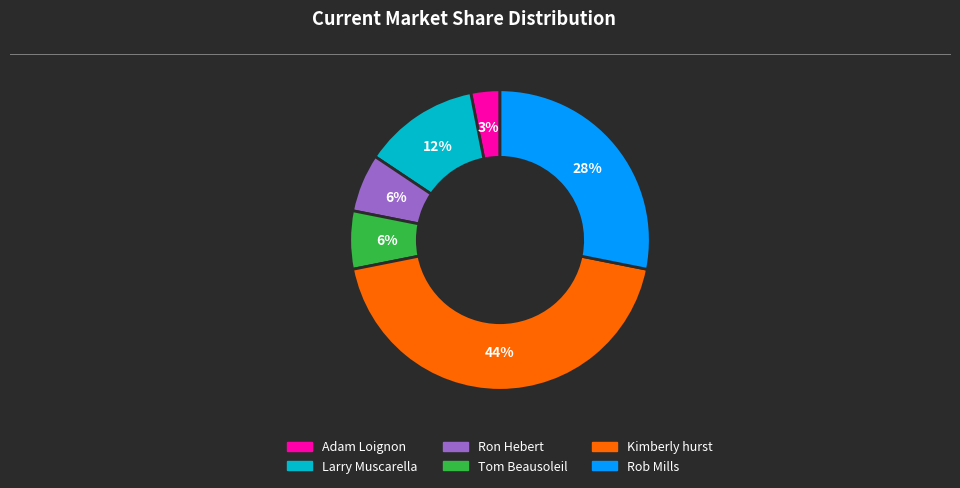

To the nearest percent, what is the average slice percentage?

17%